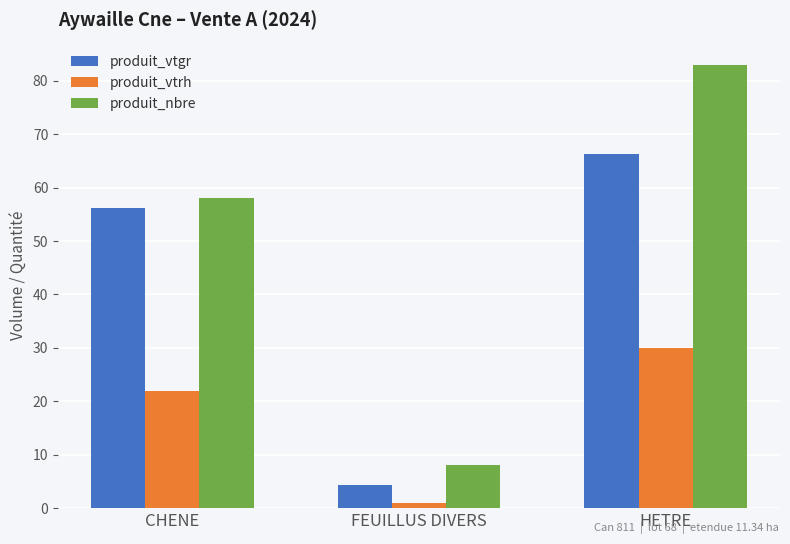

What is the value of the produit_vtgr bar at the 1st from the left?

56.1